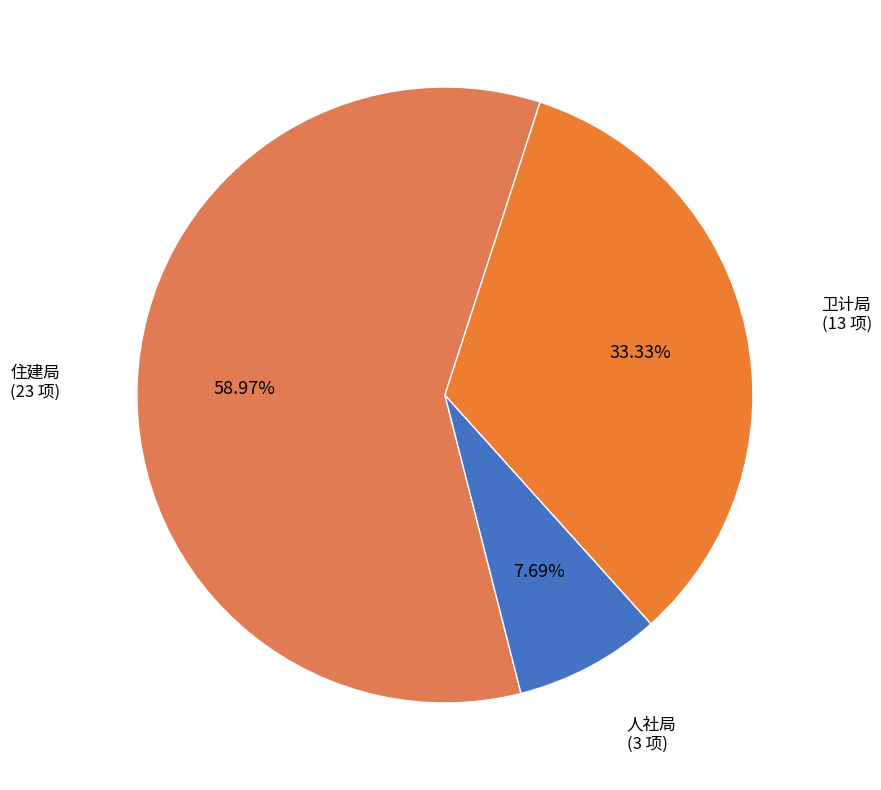

To the nearest percent, what is the difference between the largest and smallest slice percentages?

51%